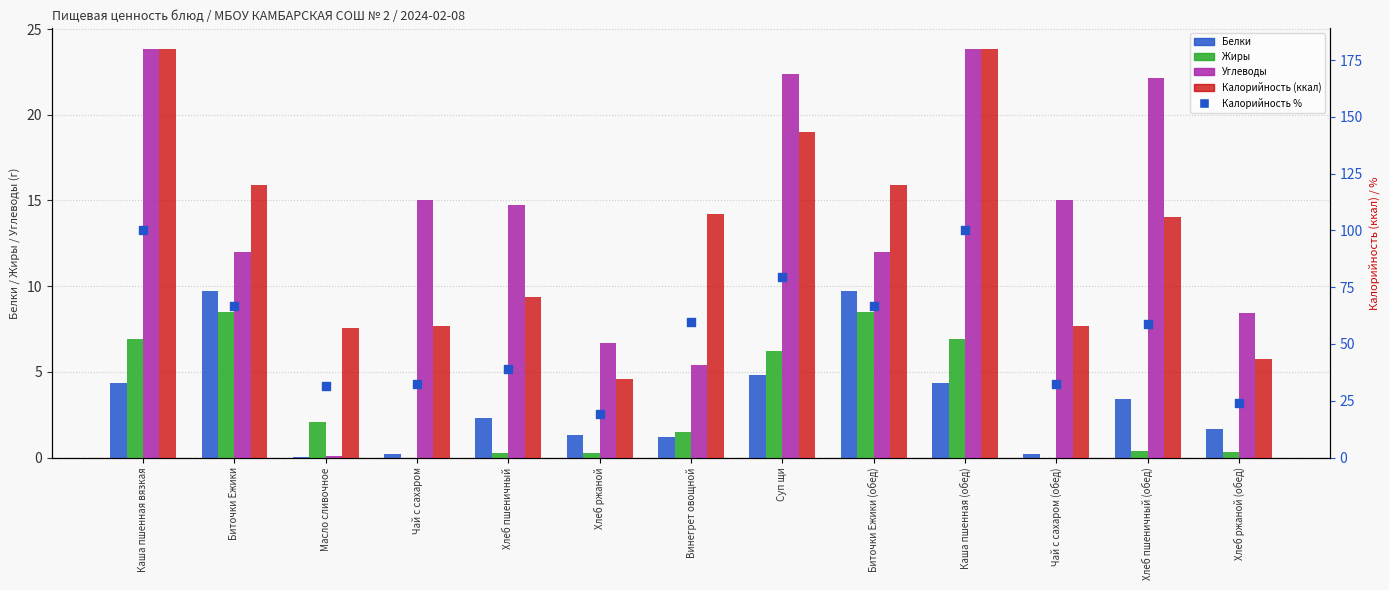

Which series has the largest total across all categories?

Калорийность